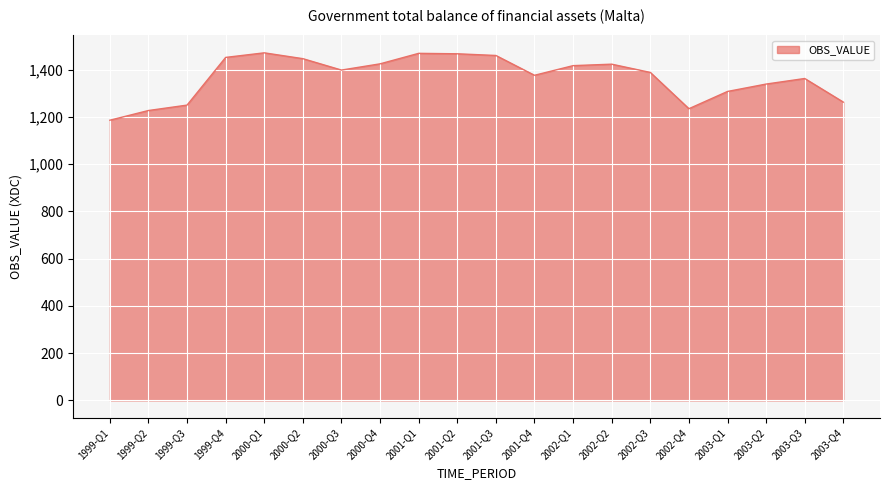

Between 1999-Q1 and 2001-Q2, which is larger?

2001-Q2